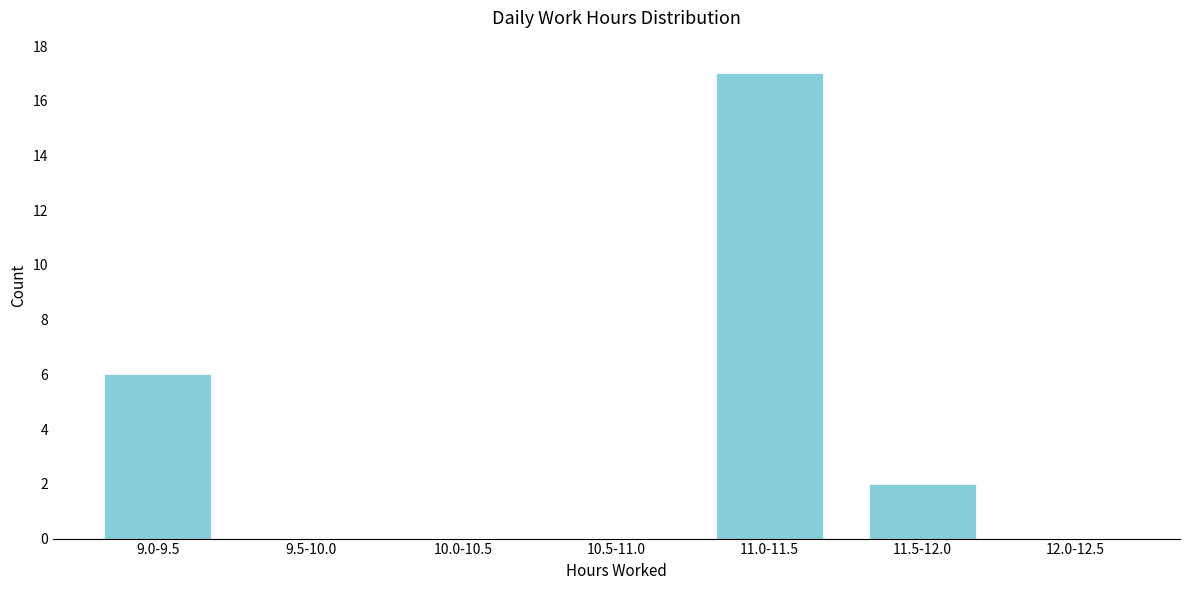

Reading left to right, list all the values displayed in this chart.

9.0-9.5=6	9.5-10.0=0	10.0-10.5=0	10.5-11.0=0	11.0-11.5=17	11.5-12.0=2	12.0-12.5=0